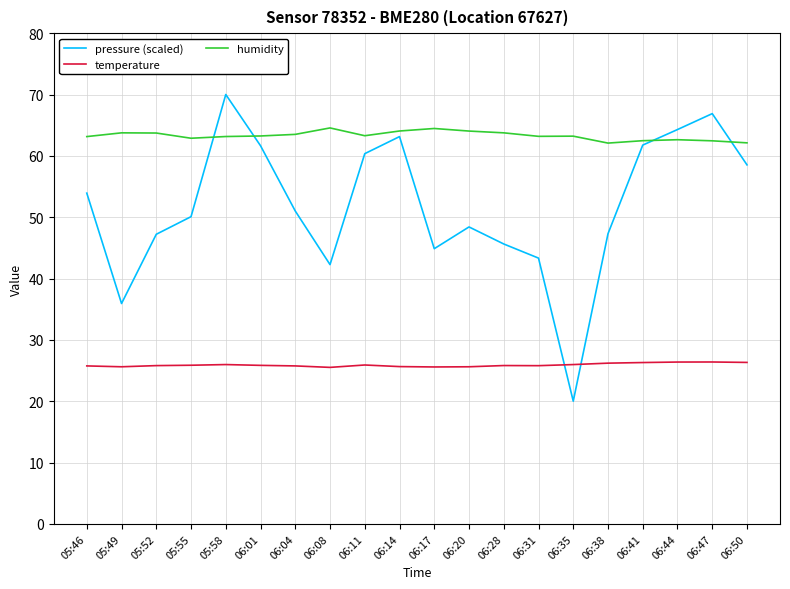

Is it true that pressure (scaled) equals 45.6 at 06:28?

True